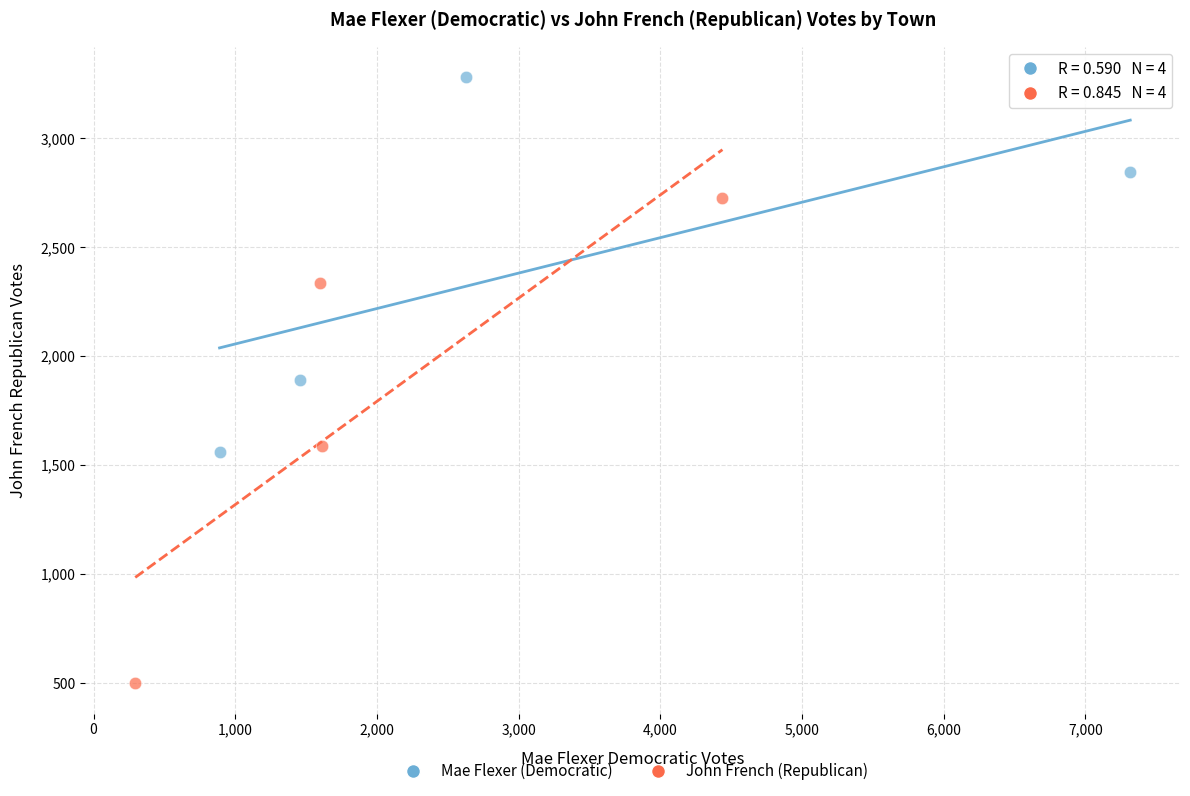

Which series contains the lowest Y value?

John French (Republican)